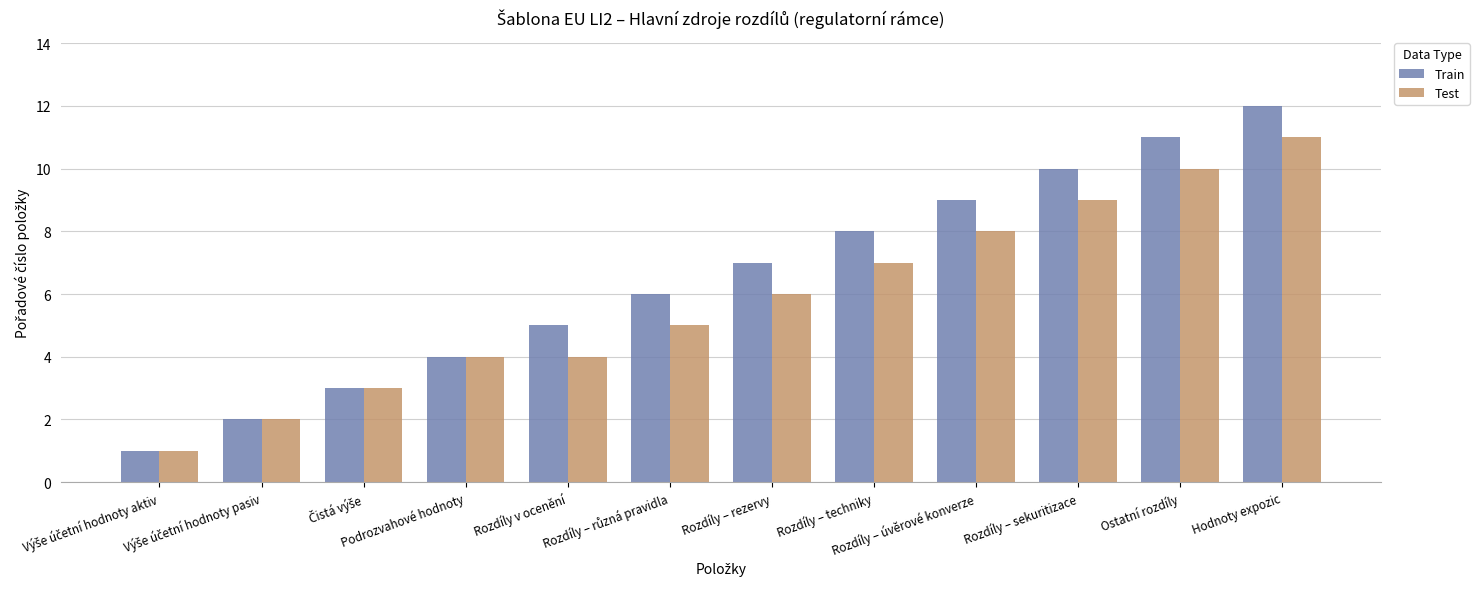

What is the greatest value displayed?

12